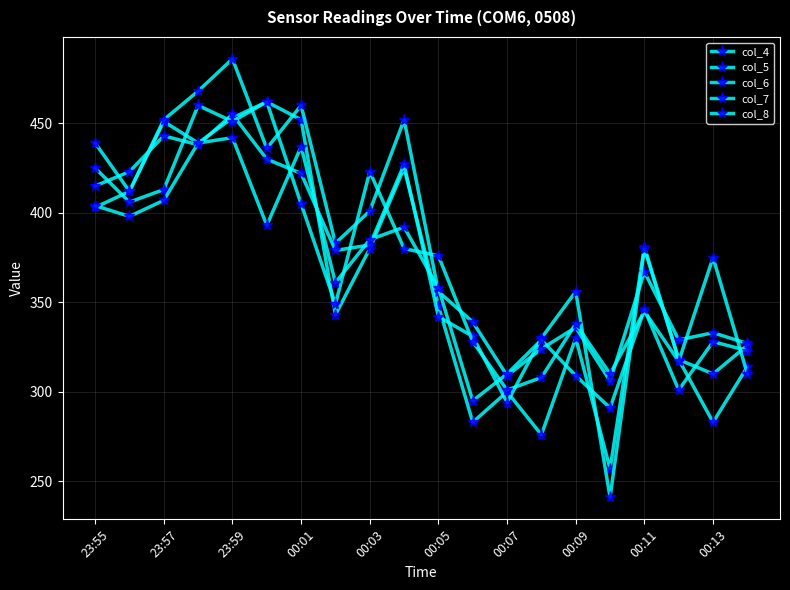

How many intersections are there between col_8 and col_5?

4